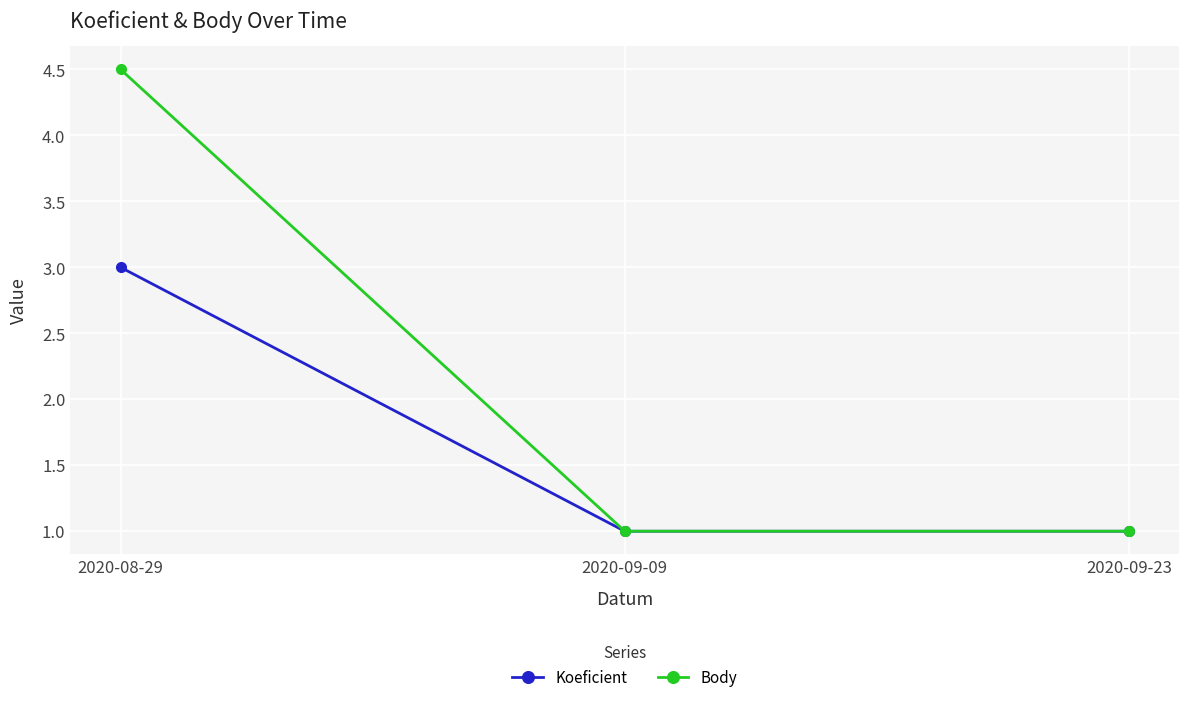

What is the approximate value of Koeficient at 2020-09-23?

1.0